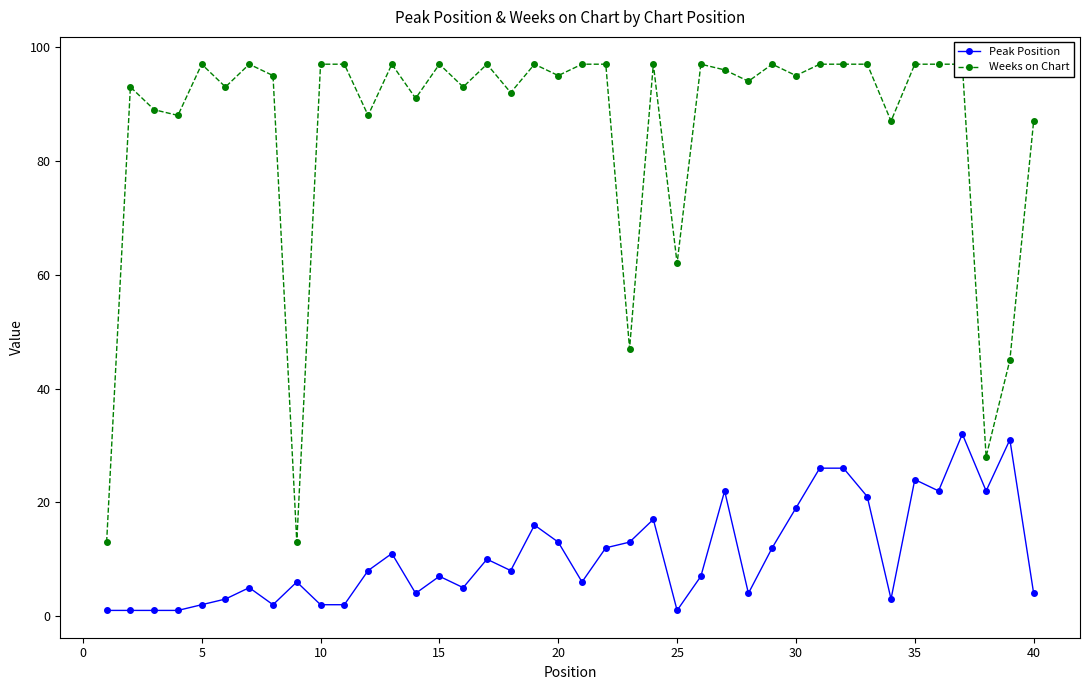

Reading left to right, what are all the values shown in this chart?

Peak Position: 1	1	1	1	2	3	5	2	6	2	2	8	11	4	7	5	10	8	16	13	6	12	13	17	1	7	22	4	12	19	26	26	21	3	24	22	32	22	31	4
Weeks on Chart: 13	93	89	88	97	93	97	95	13	97	97	88	97	91	97	93	97	92	97	95	97	97	47	97	62	97	96	94	97	95	97	97	97	87	97	97	97	28	45	87